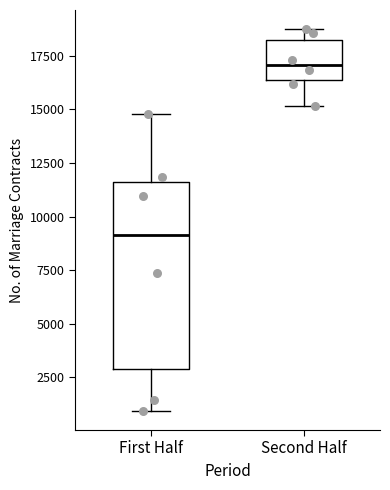

Which box has the highest median line?

Second Half